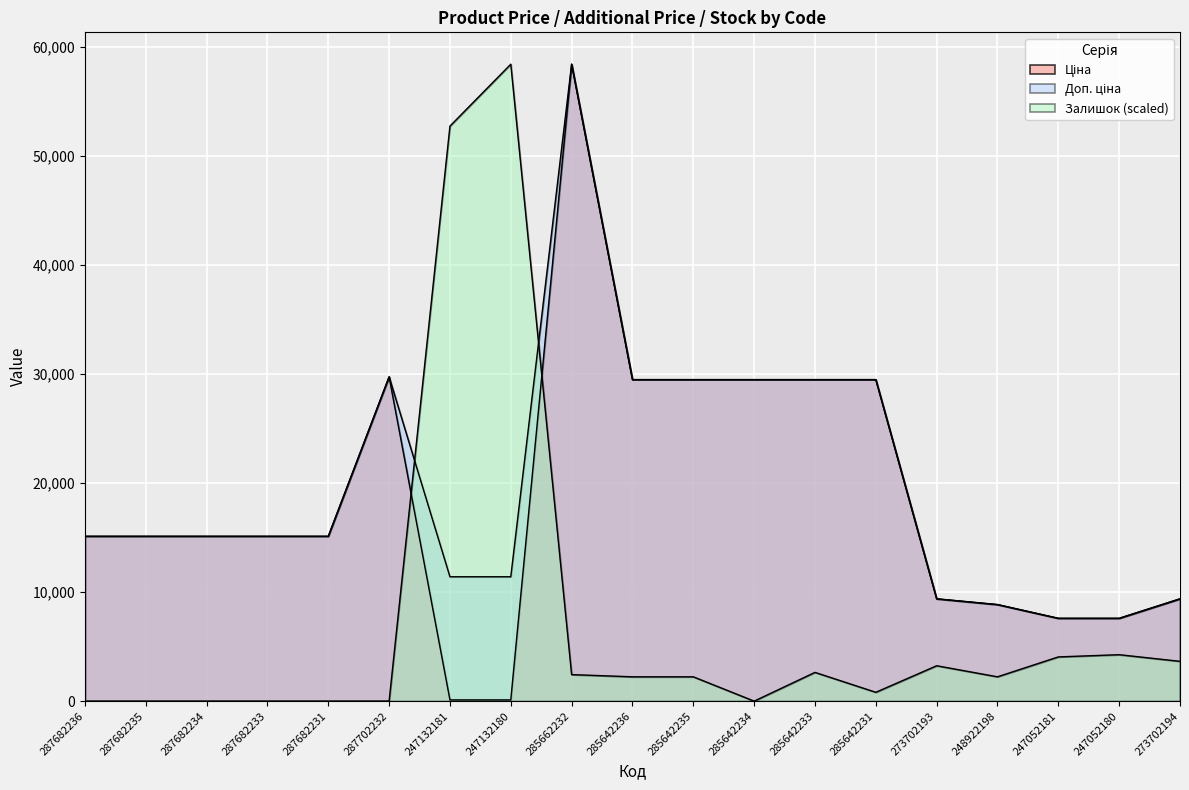

What is the difference between the maximum and second lowest values in the Доп. ціна series?

50830.0